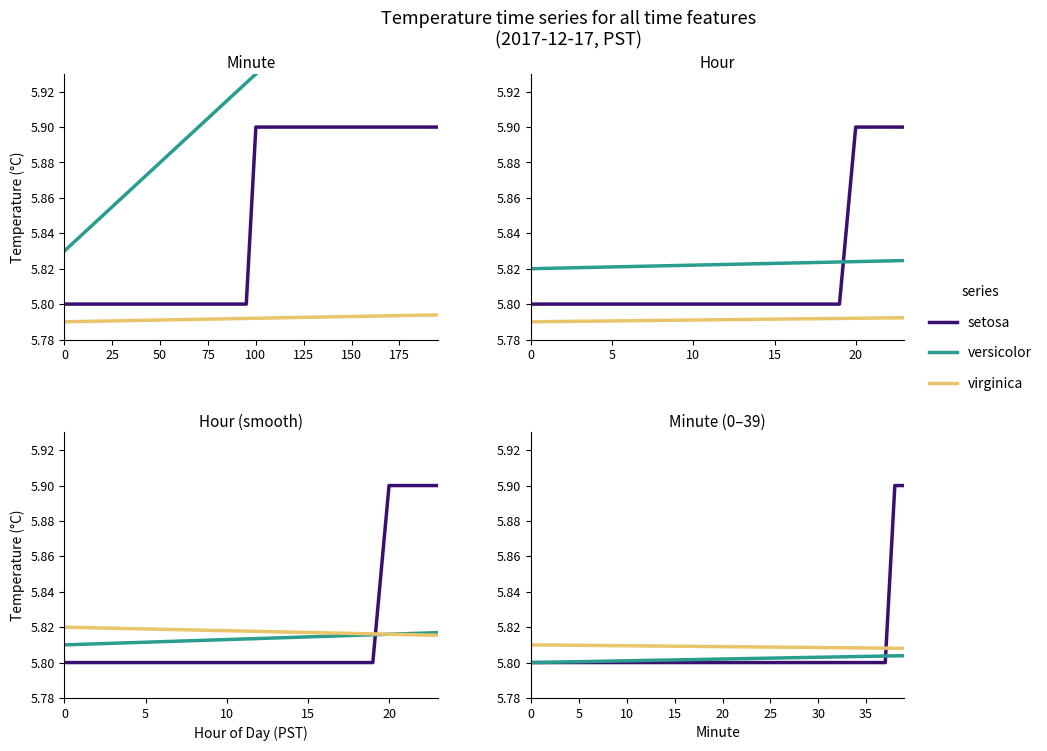

True or false: virginica and versicolor intersect in this chart.

False